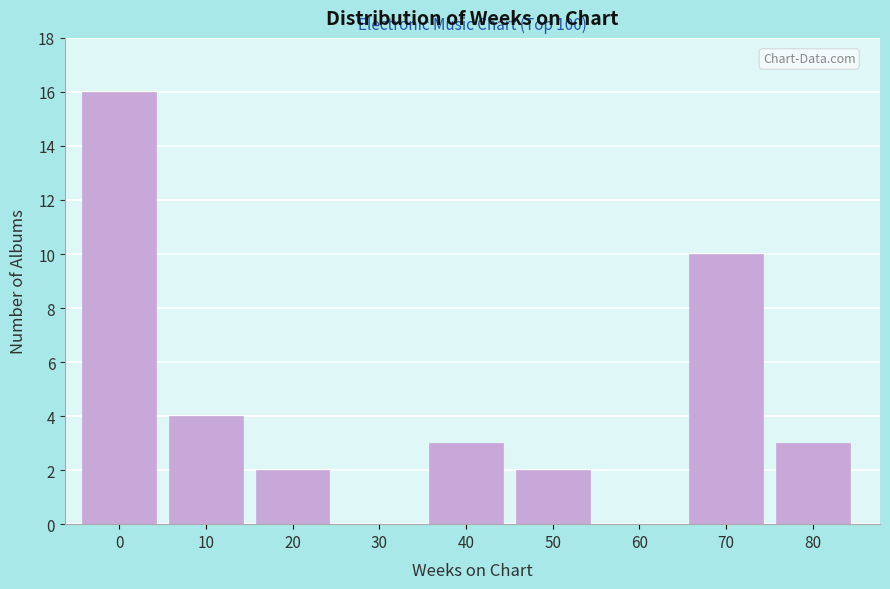

Reading right to left, transcribe all the data shown in this chart.

80=3	70=10	60=0	50=2	40=3	30=0	20=2	10=4	0=16